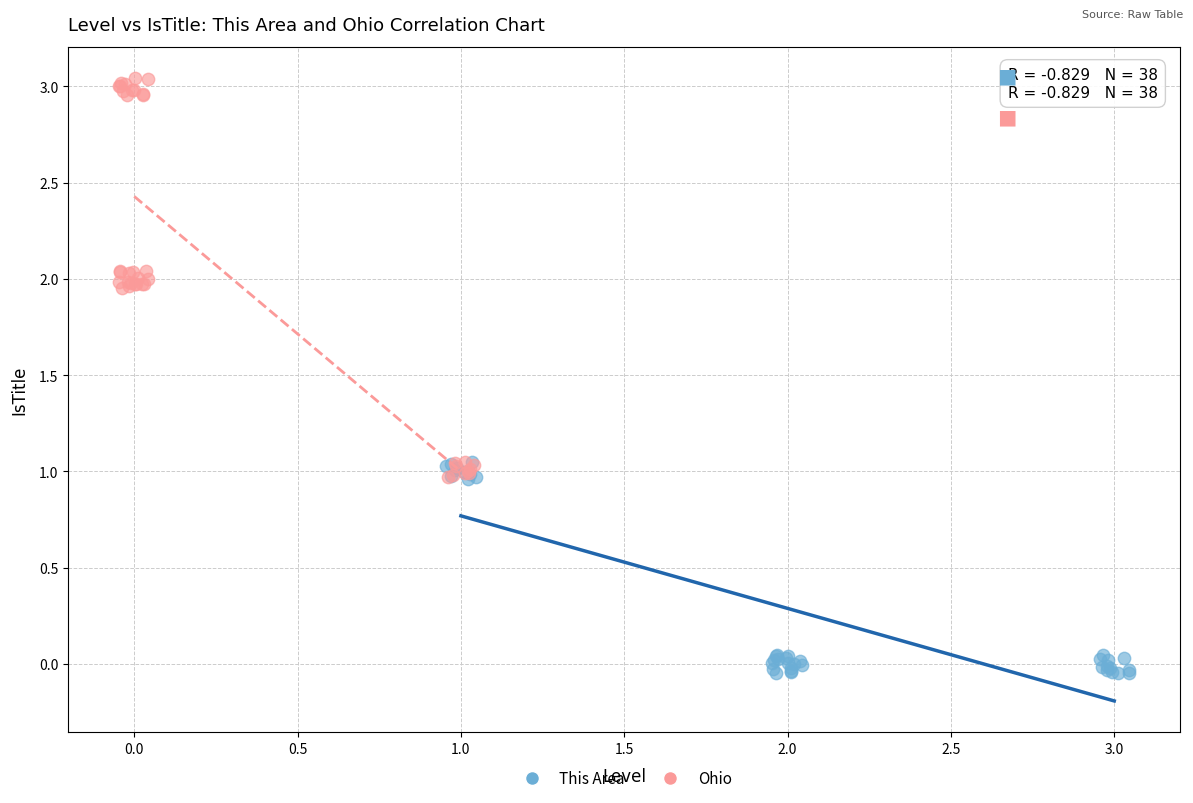

Which series reaches the maximum Y coordinate?

Ohio